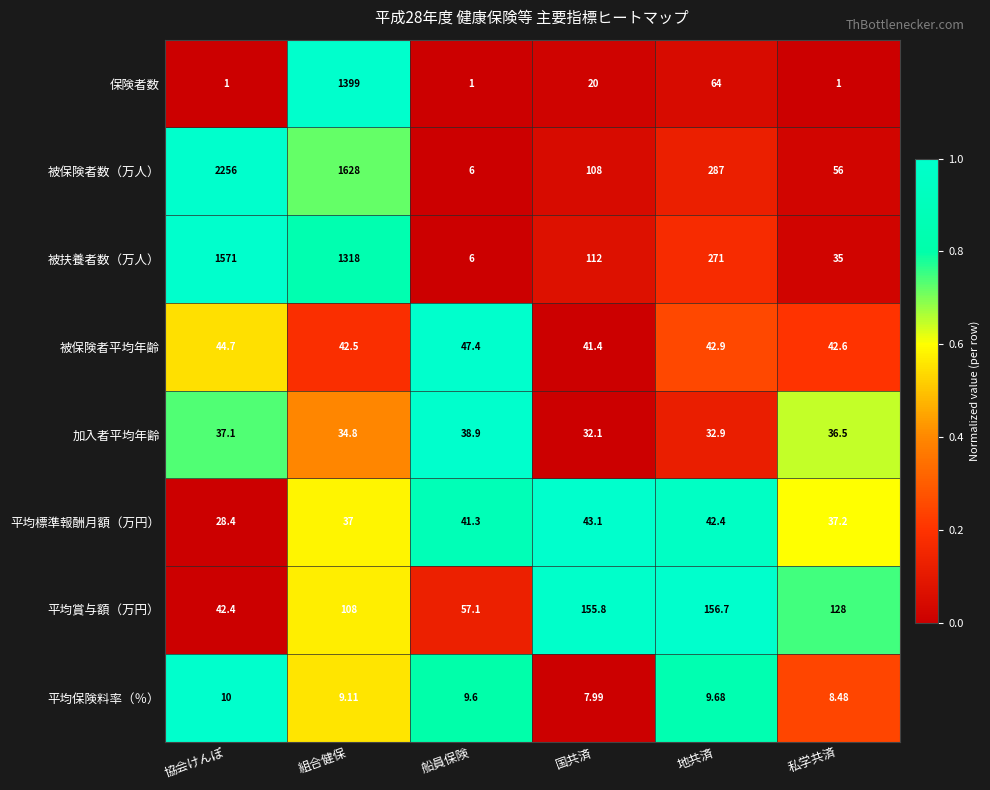

Which series has the largest total across all categories?

被保険者数（万人）